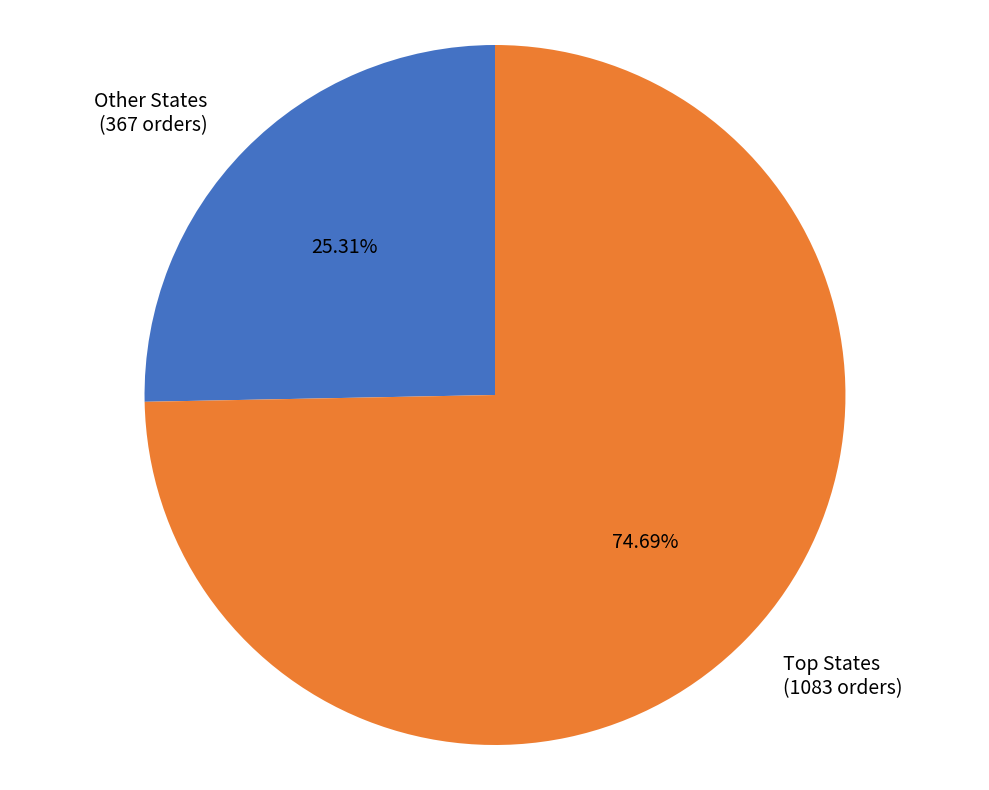

Does Other States (367 orders) account for over 50% of the chart?

No